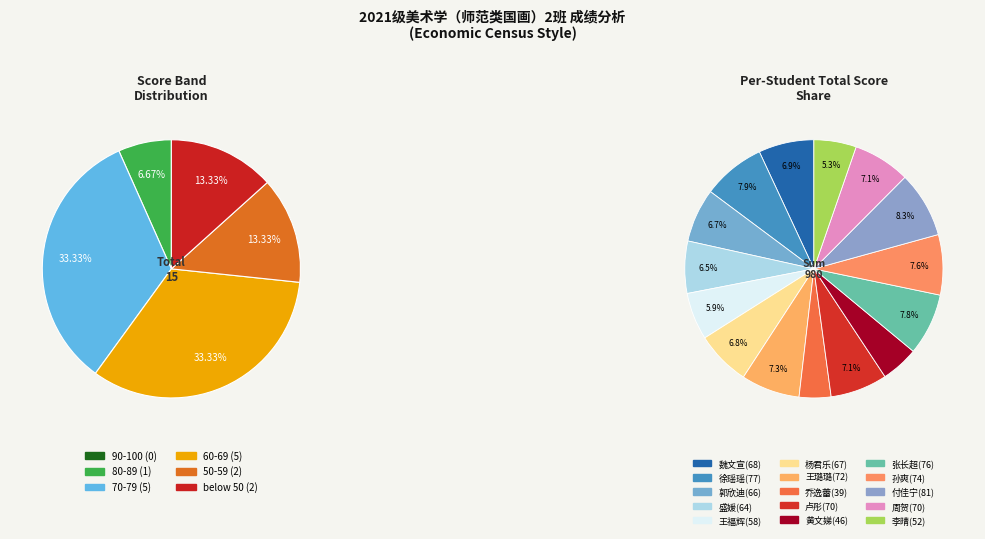

To the nearest percent, what portion does 王璐璐(72) represent?

7%